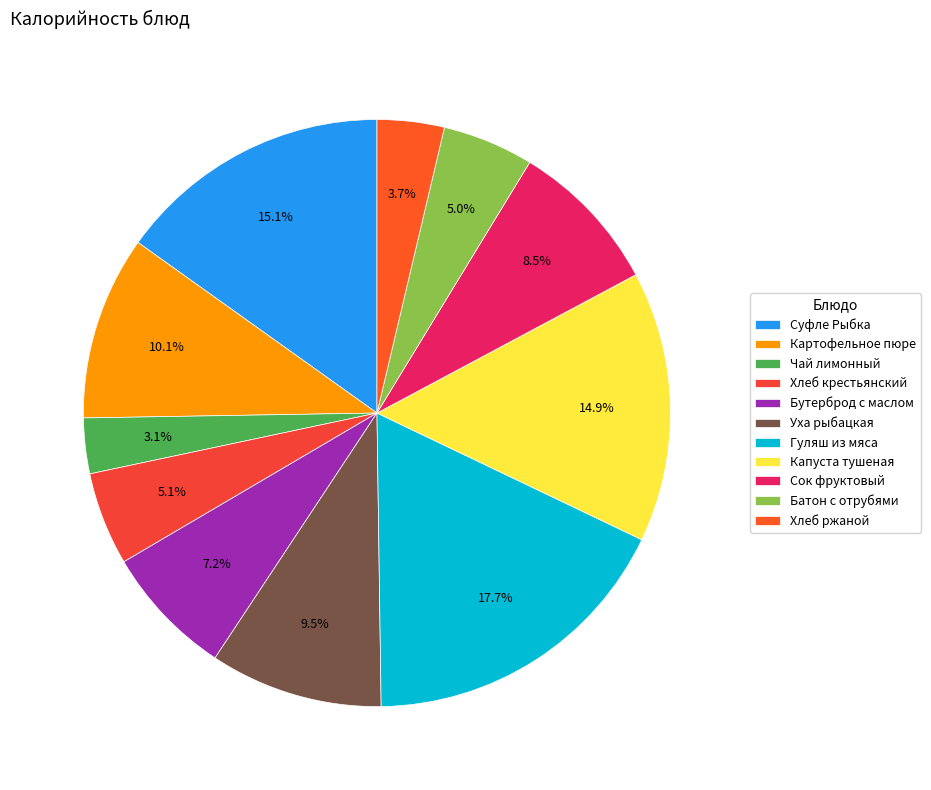

What percentage is the Уха рыбацкая slice, to the nearest percent?

10%